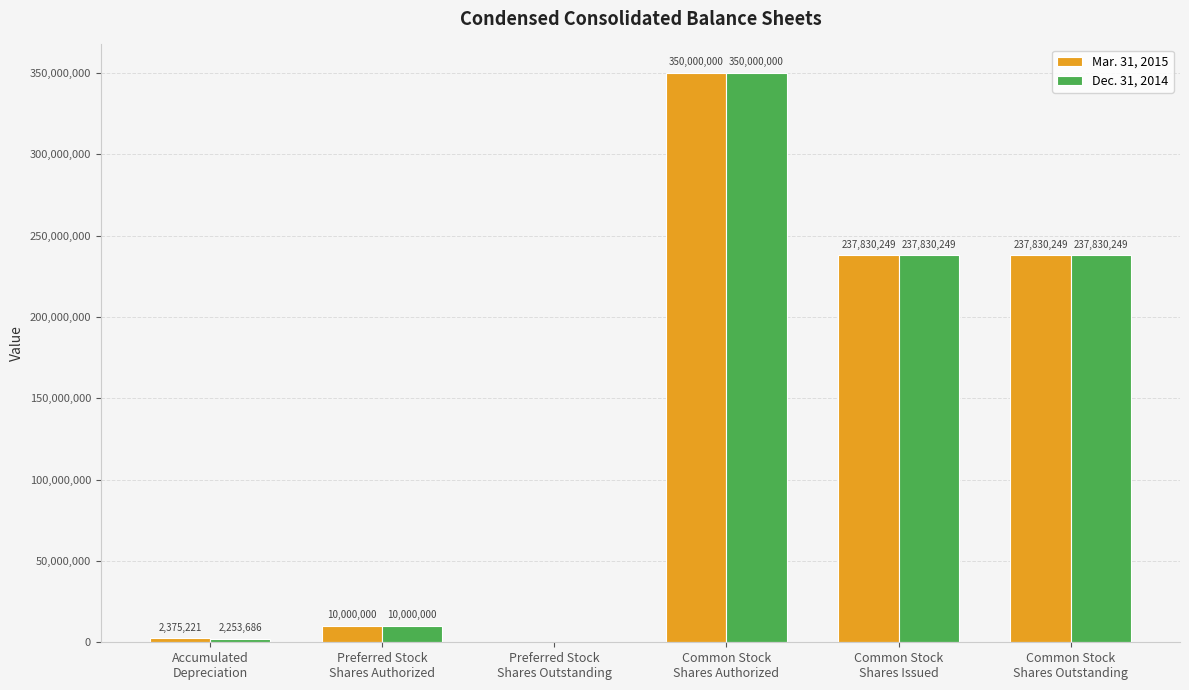

What is the sum of all Dec. 31, 2014 values?

837914184